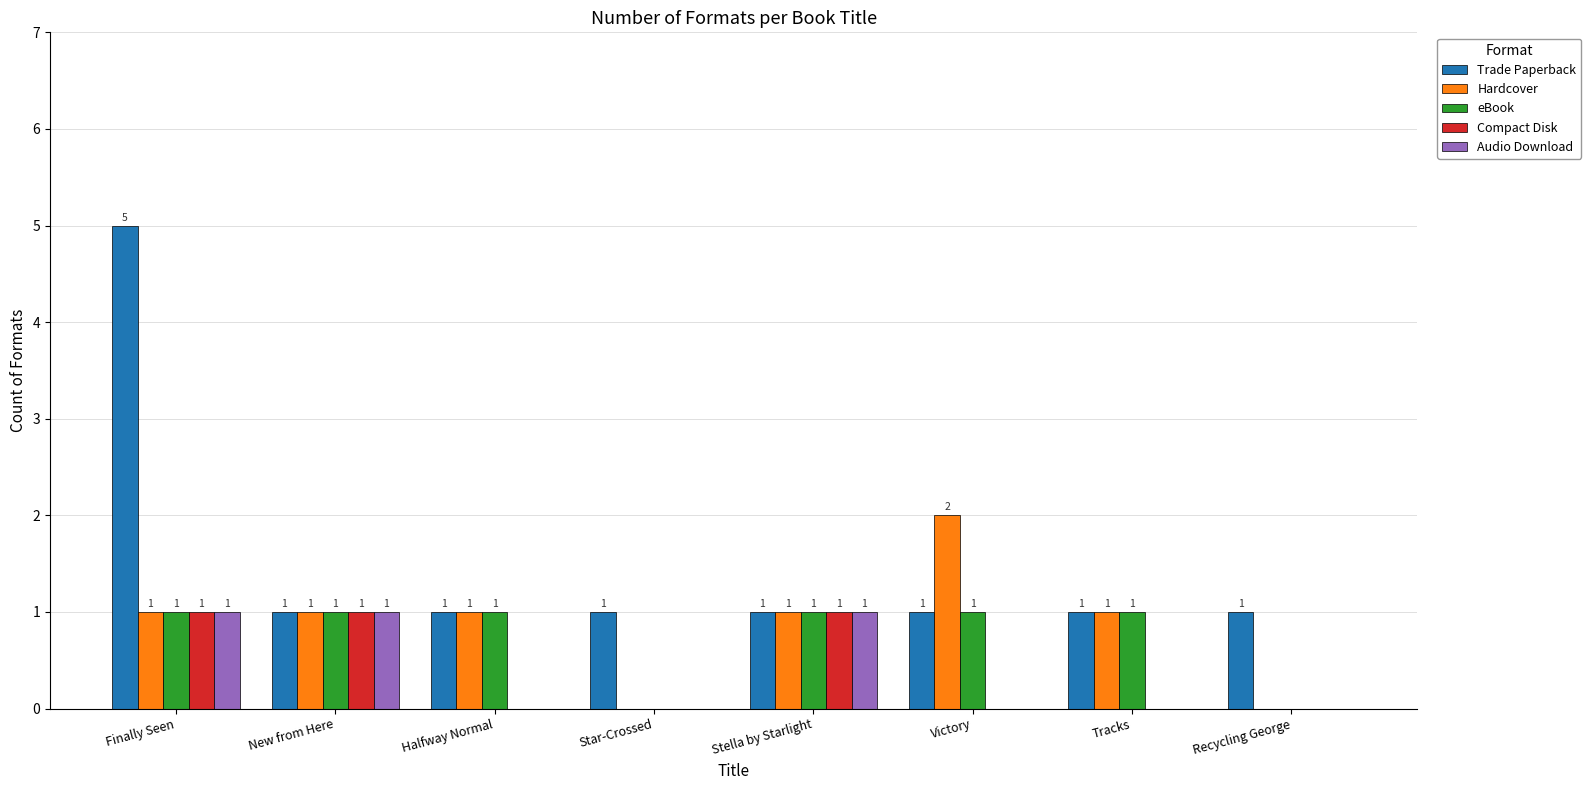

Between Finally Seen and Halfway Normal, which series saw the biggest shift?

Trade Paperback